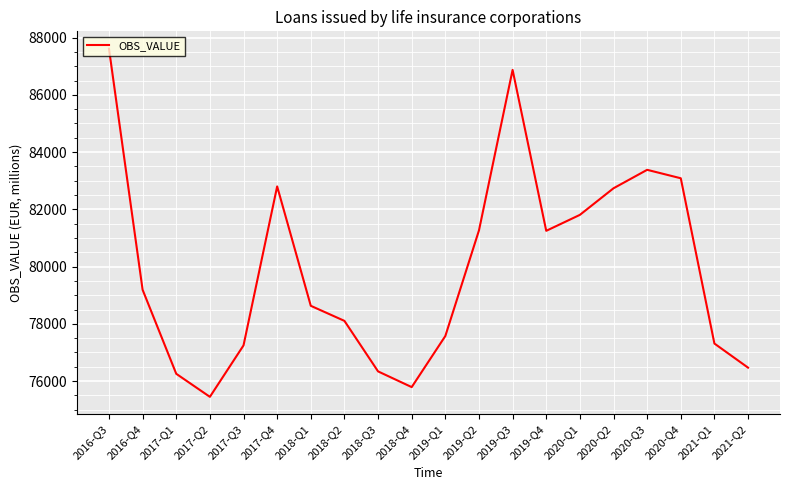

Between 2019-Q1 and 2019-Q4, which is larger?

2019-Q4